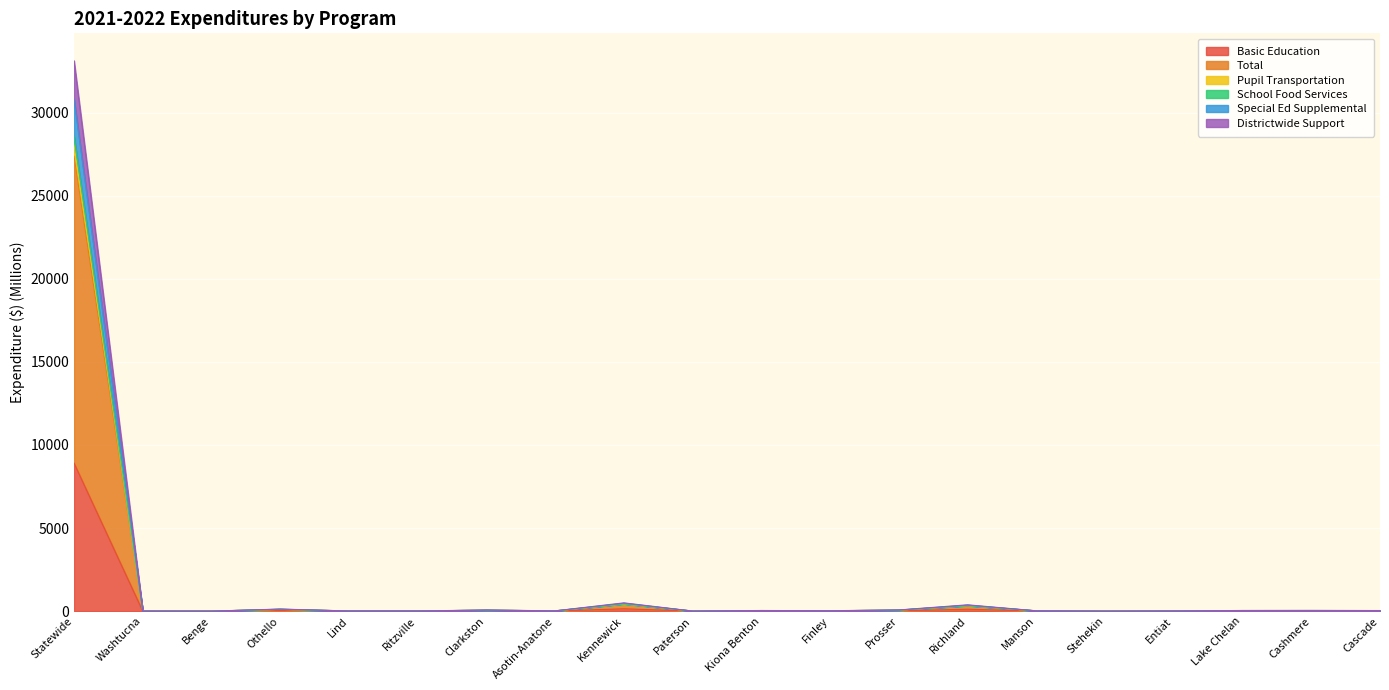

The Special Ed Supplemental series shows 36.0 at Cashmere. True or false?

True